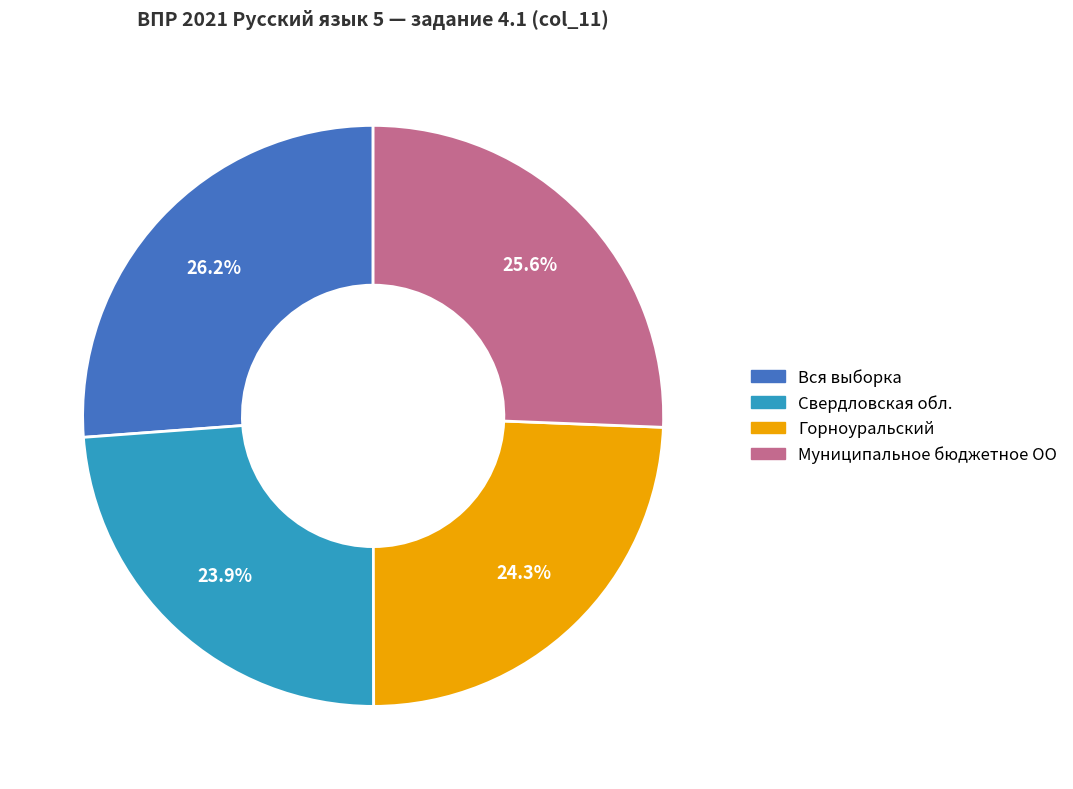

How many slices are in this pie chart?

4